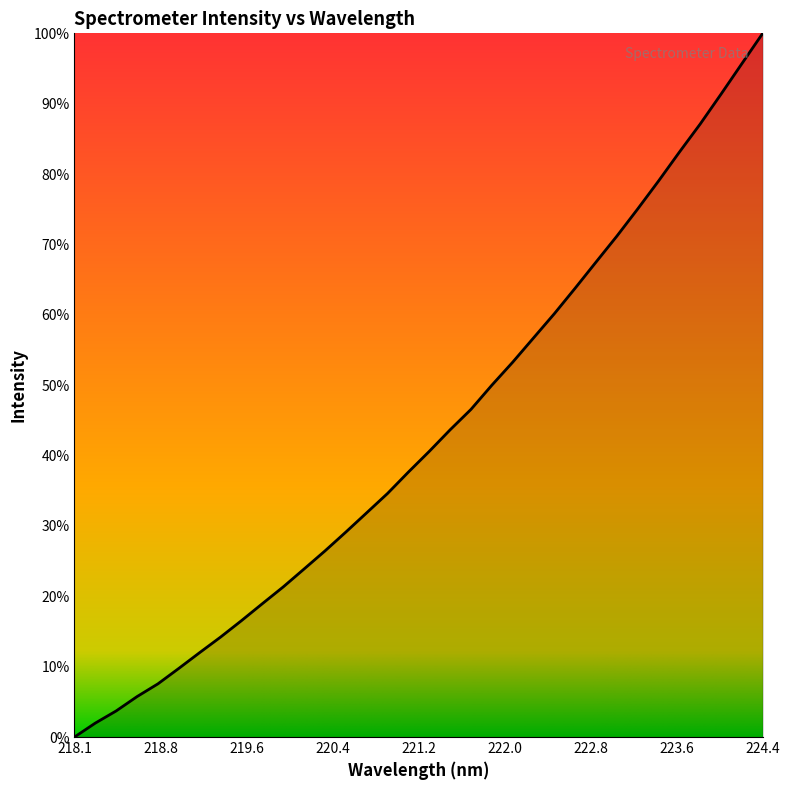

List the labels in order of value, largest first.

224.3616, 224.1709, 223.9802, 223.7895, 223.5987, 223.408, 223.2172, 223.0264, 222.8355, 222.6447, 222.4538, 222.263, 222.0721, 221.8812, 221.6902, 221.4993, 221.3083, 221.1174, 220.9264, 220.7354, 220.5444, 220.3533, 220.1623, 219.9712, 219.7801, 219.589, 219.3979, 219.2067, 219.0156, 218.8244, 218.6332, 218.442, 218.2508, 218.0596